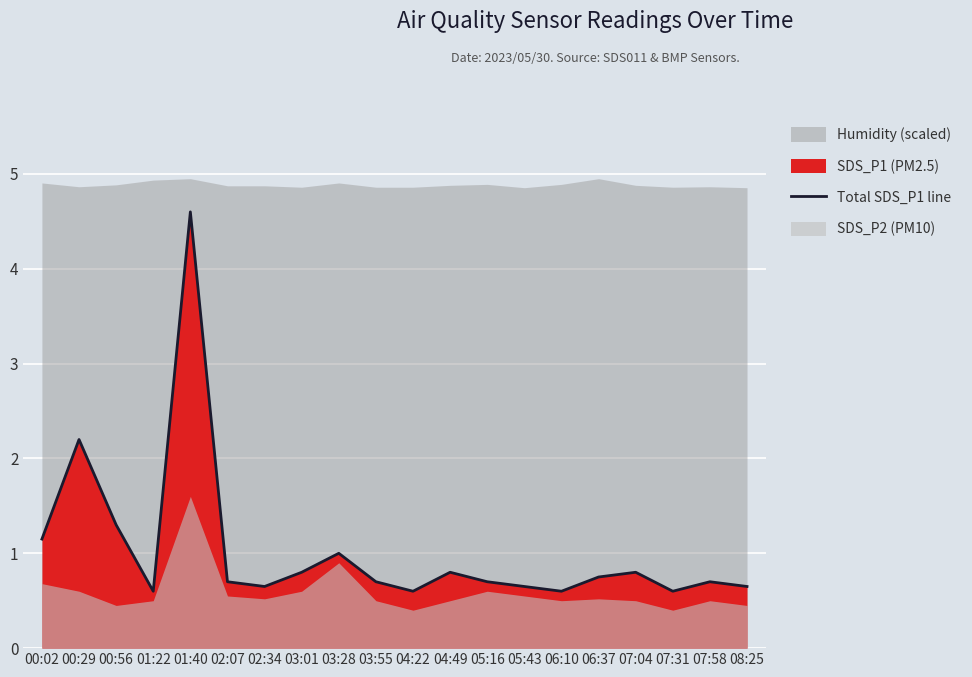

The value at 00:02 is 1.1. True or false?

True